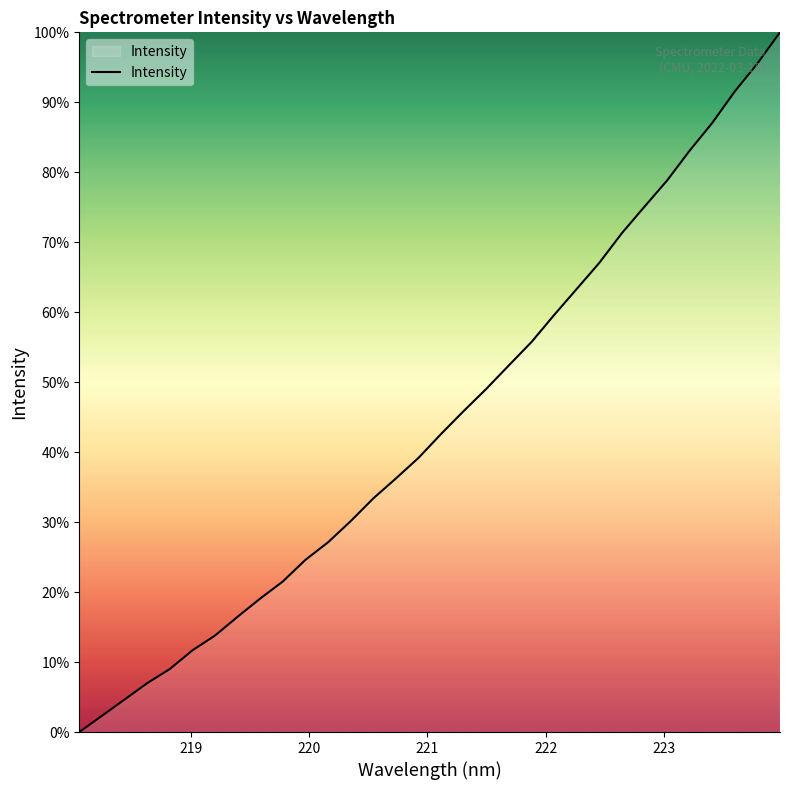

What is the difference between the maximum and minimum values?

100.0